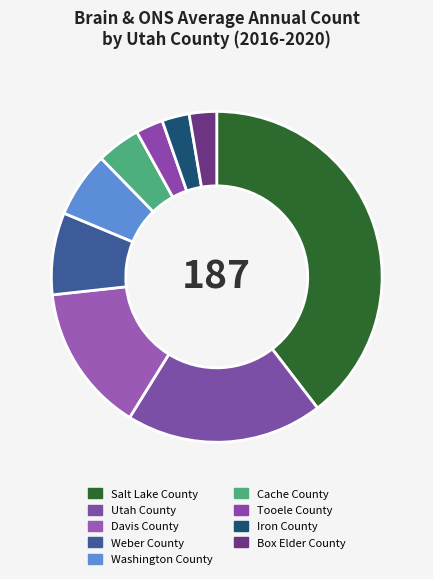

What is the ratio of the value at Davis County to the value at Box Elder County?

5.4